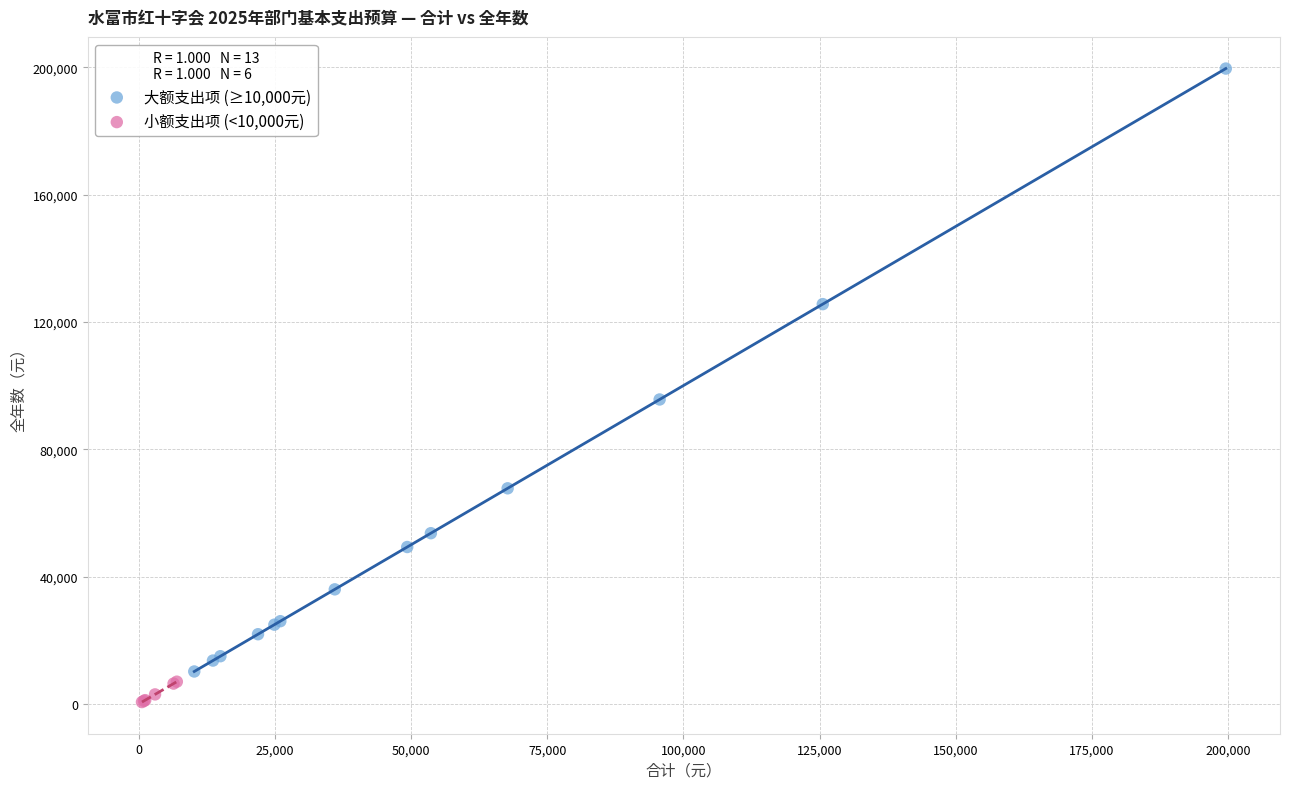

Which series reaches the maximum Y coordinate?

大额支出项 (≥10,000元)